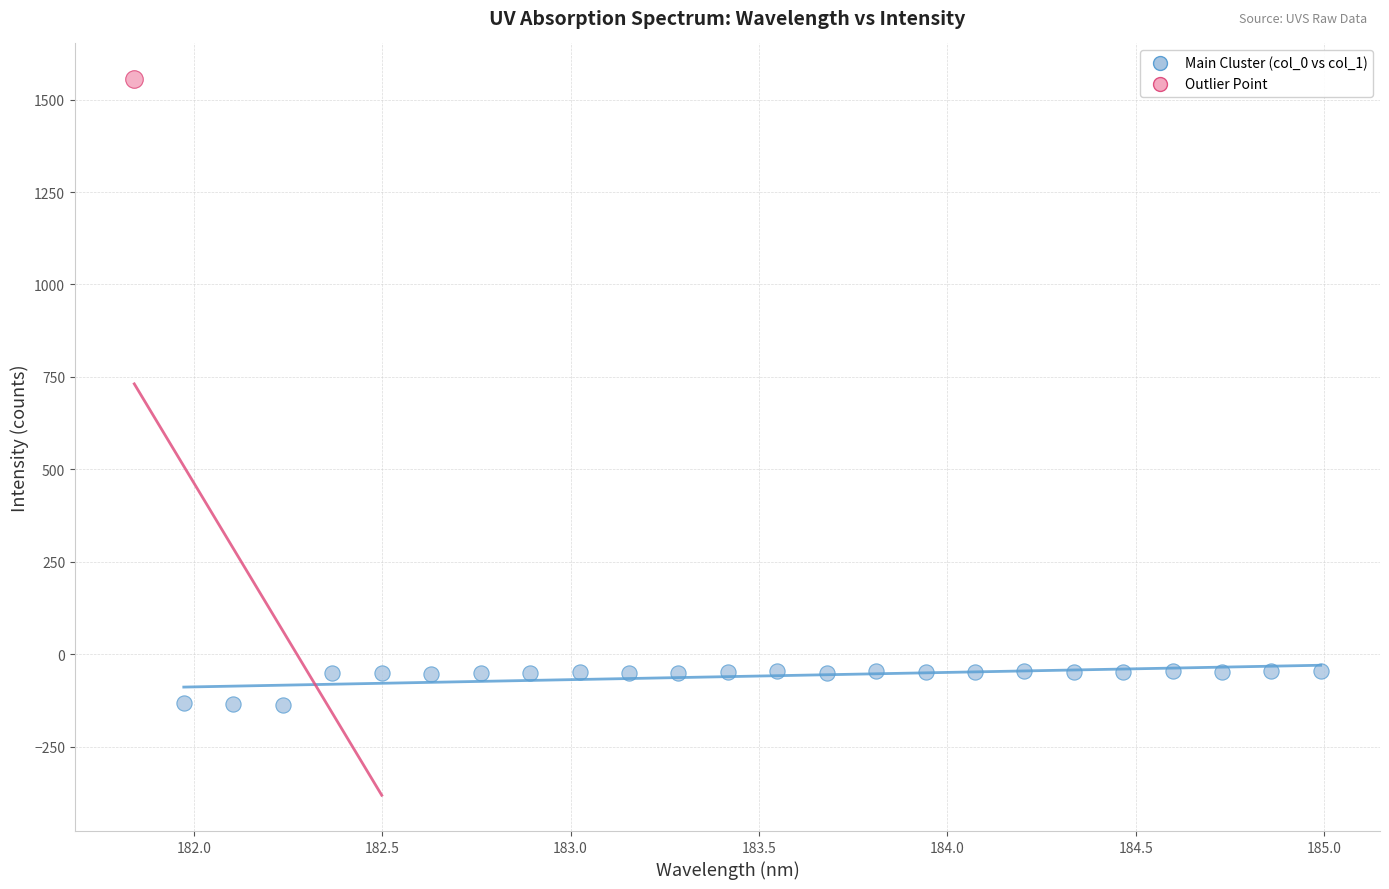

What are all the series names shown in the legend?

Main Cluster (col_0 vs col_1), Outlier Point